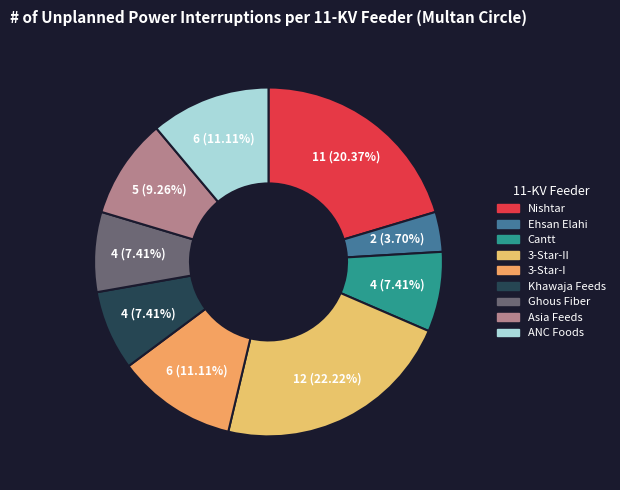

To the nearest percent, what is the average slice percentage?

11%